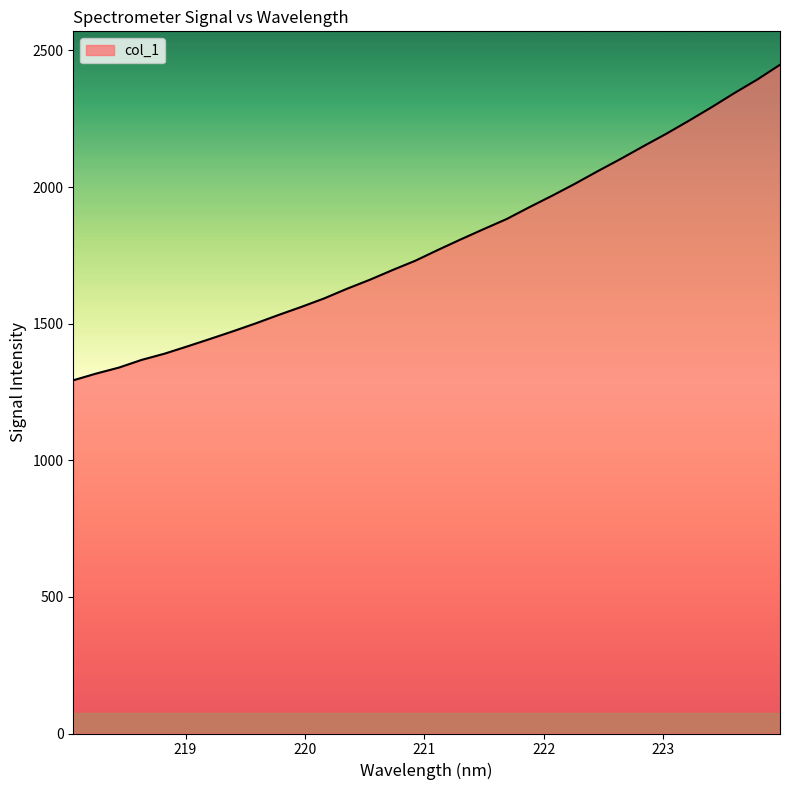

What is the smallest value displayed?

1292.7